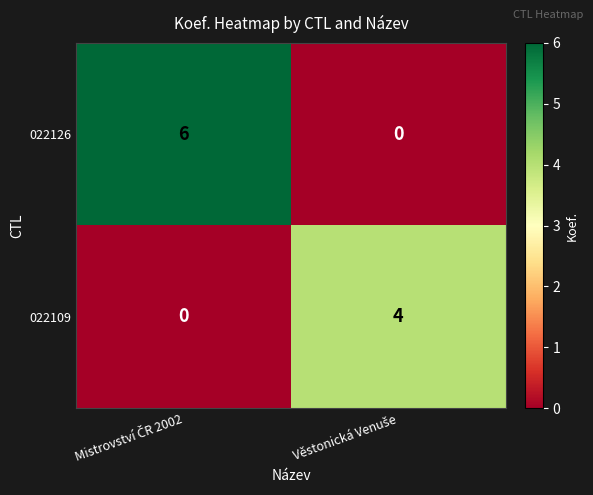

What is the maximum value shown in the chart?

6